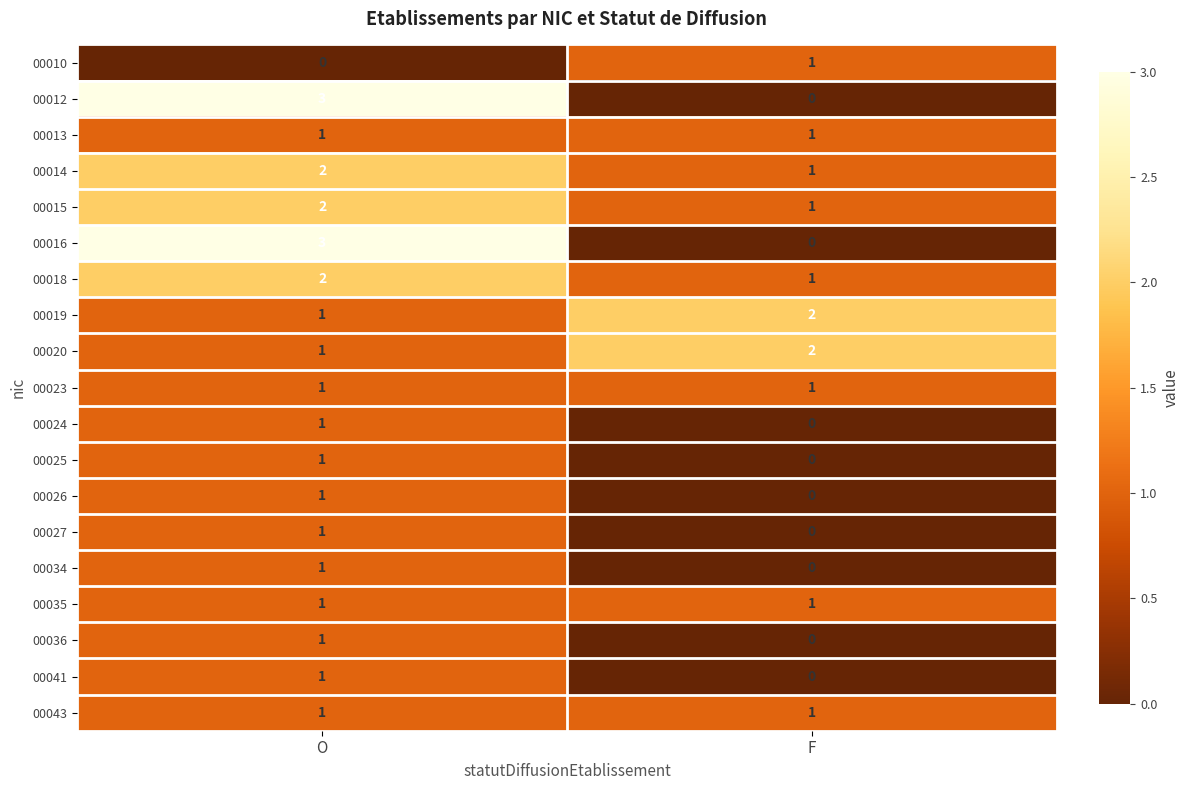

The 00010 series shows 1 at F. True or false?

True